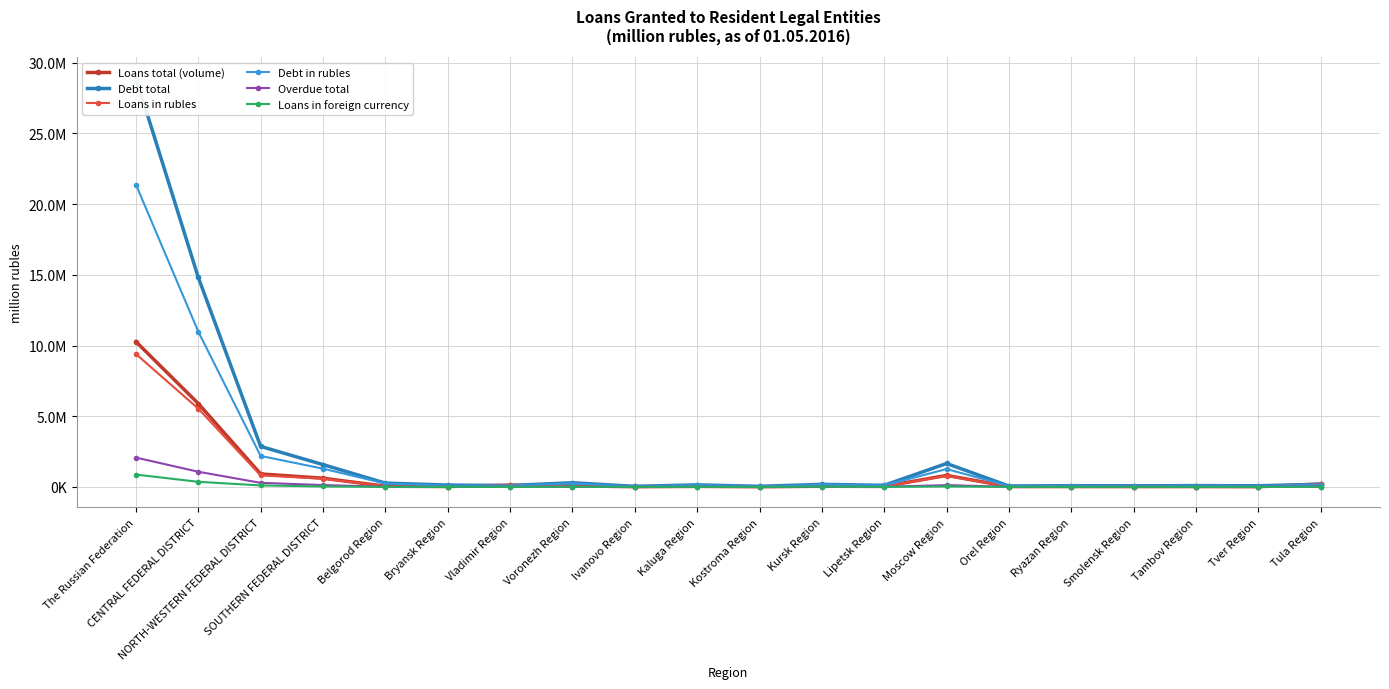

The value of Debt in rubles at Tambov Region is 85162. True or false?

True